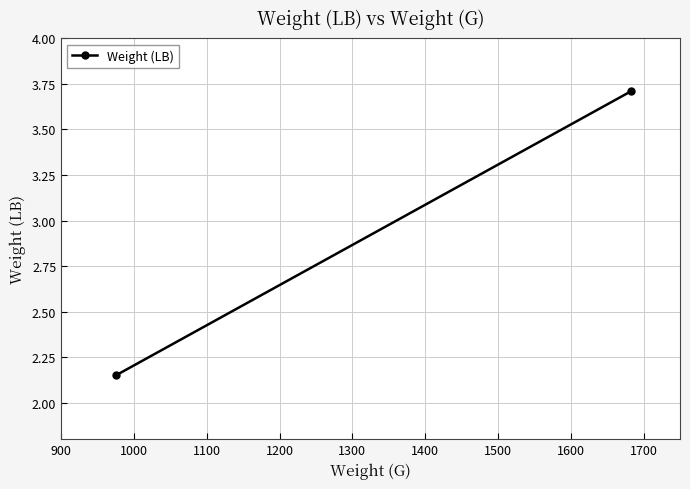

What is the average value?

2.9